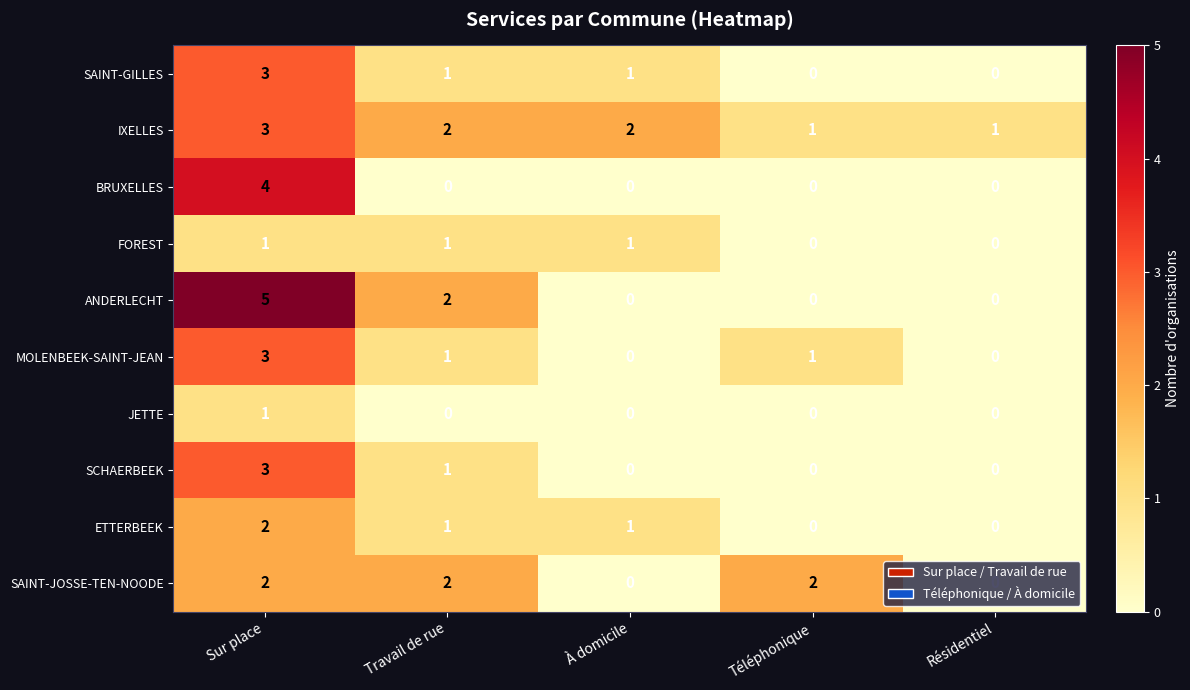

At which category does the chart reach its peak across all series?

Sur place